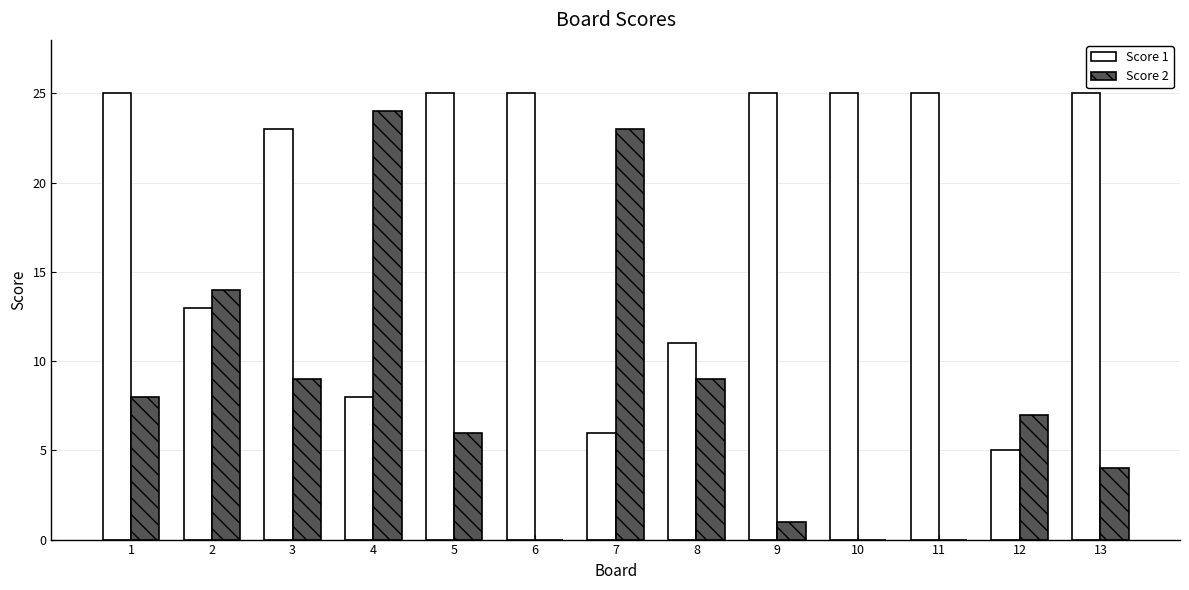

What is the greatest value displayed?

25